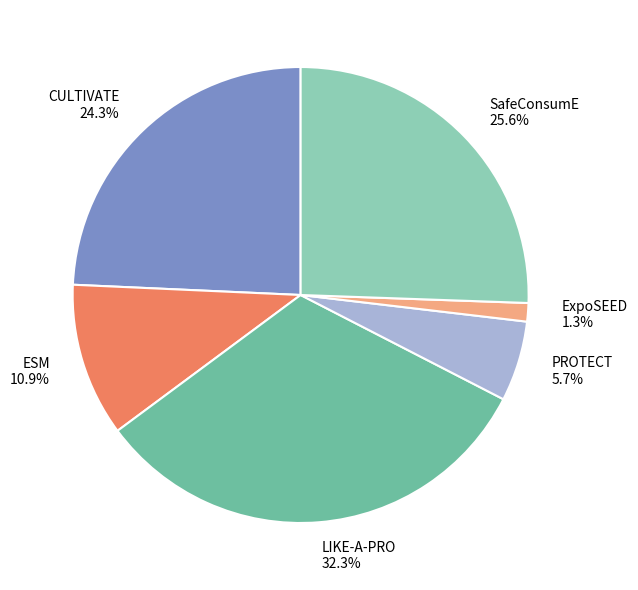

Which category has the biggest portion of the pie?

LIKE-A-PRO